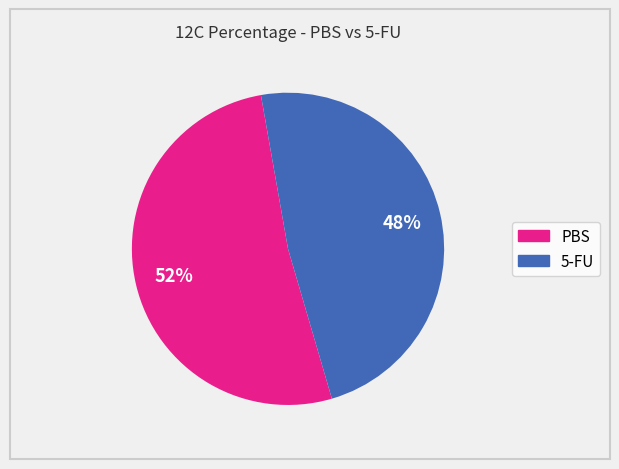

To the nearest percent, what is the average slice percentage?

50%